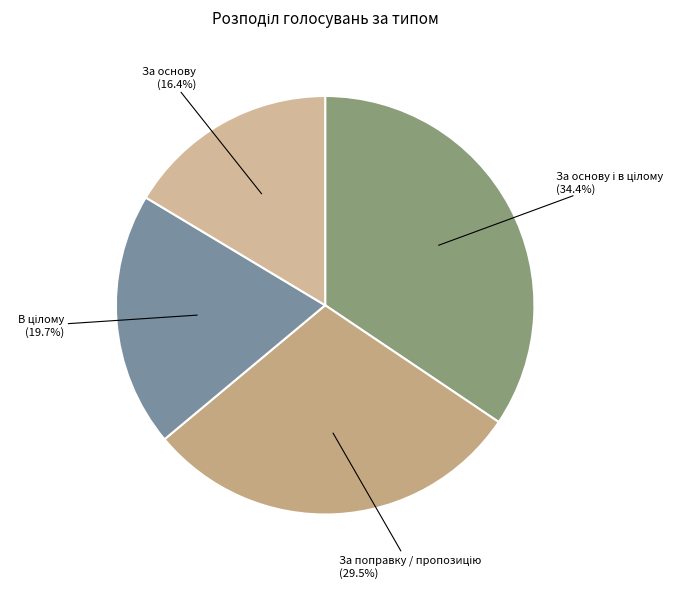

Is there any slice that represents more than half of the pie?

No